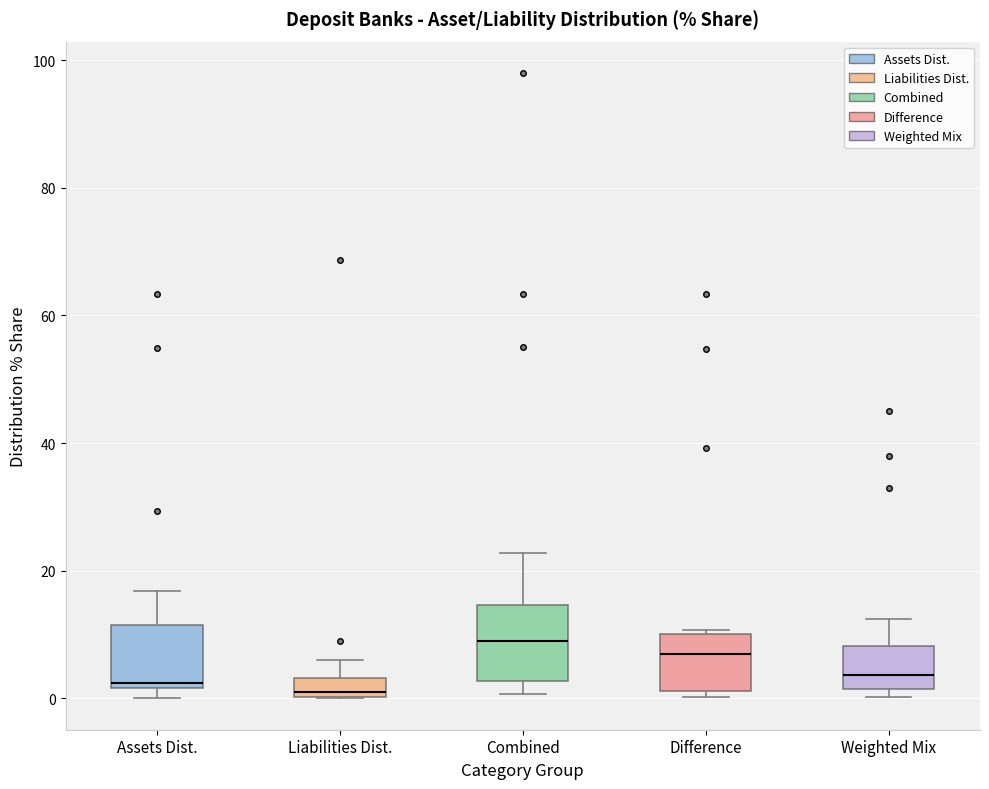

Reading left to right, transcribe this box plot: for each box, give where its median line is, the range the box spans, and where its two whiskers end, as read against the y-axis. The values are not printed on the chart, so give them approximately, as read against the axis.

Assets Dist.: median 2 (just above the box's lower edge), box 2 to 12, whiskers 0 to 16
Liabilities Dist.: median 0 (just above the box's lower edge), box 0 to 4, whiskers 0 to 6
Combined: median 10, box 2 to 14, whiskers 0 to 22
Difference: median 6, box 2 to 10, whiskers 0 to 10 (just above the box's upper edge)
Weighted Mix: median 4, box 2 to 8, whiskers 0 to 12